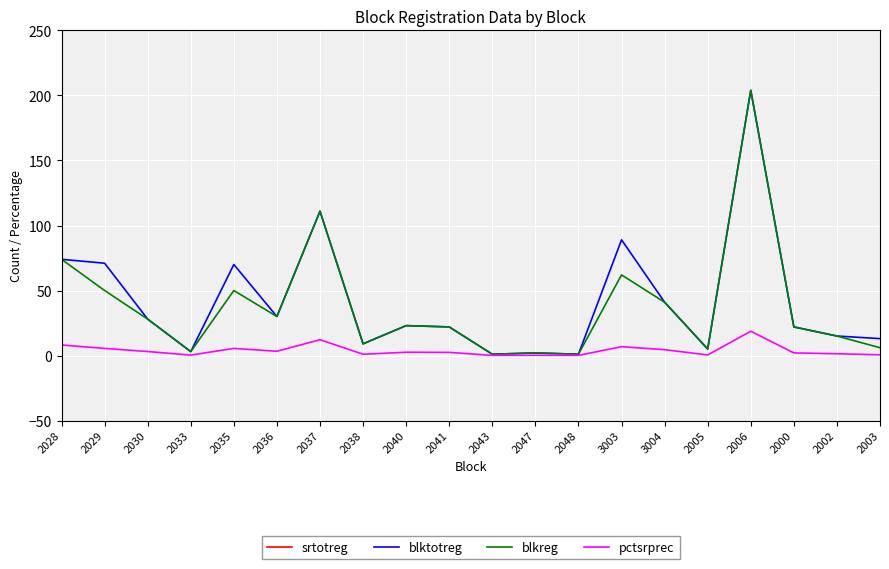

Where is blkreg nearest to the value 102?

2037